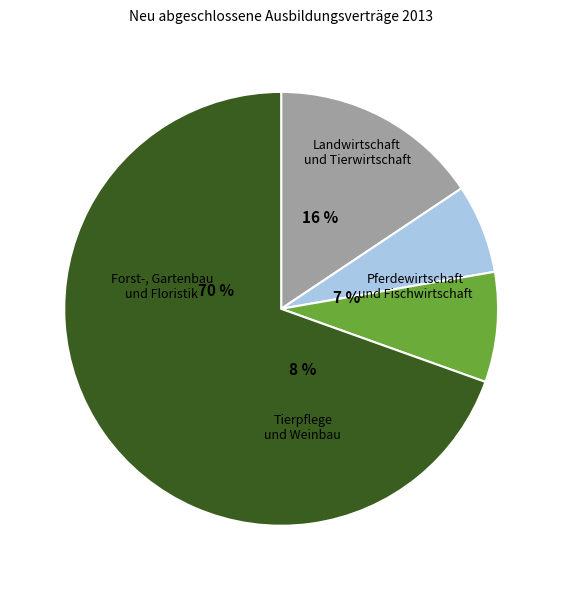

Which slice is the largest?

Gartenbau